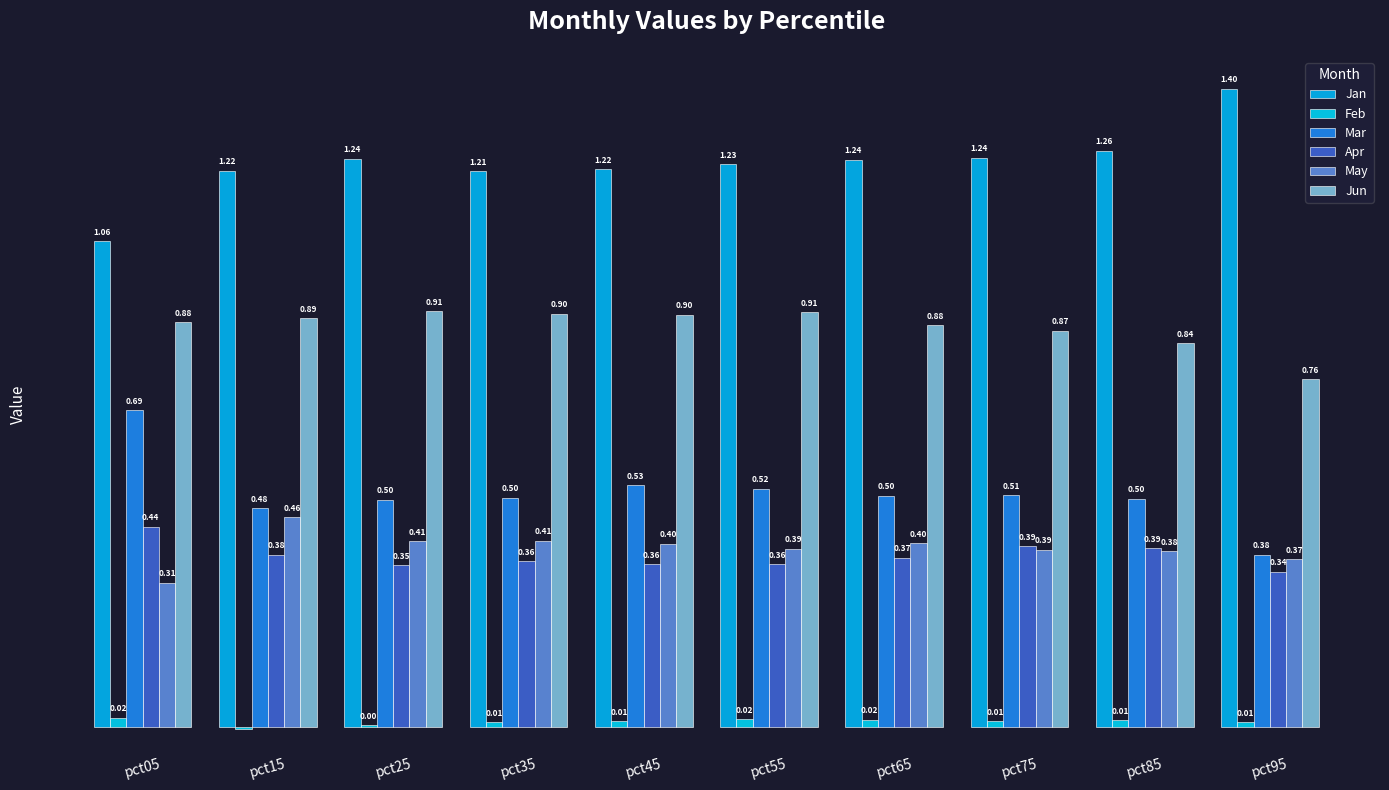

Are the bars grouped side by side (vs. stacked)?

Yes